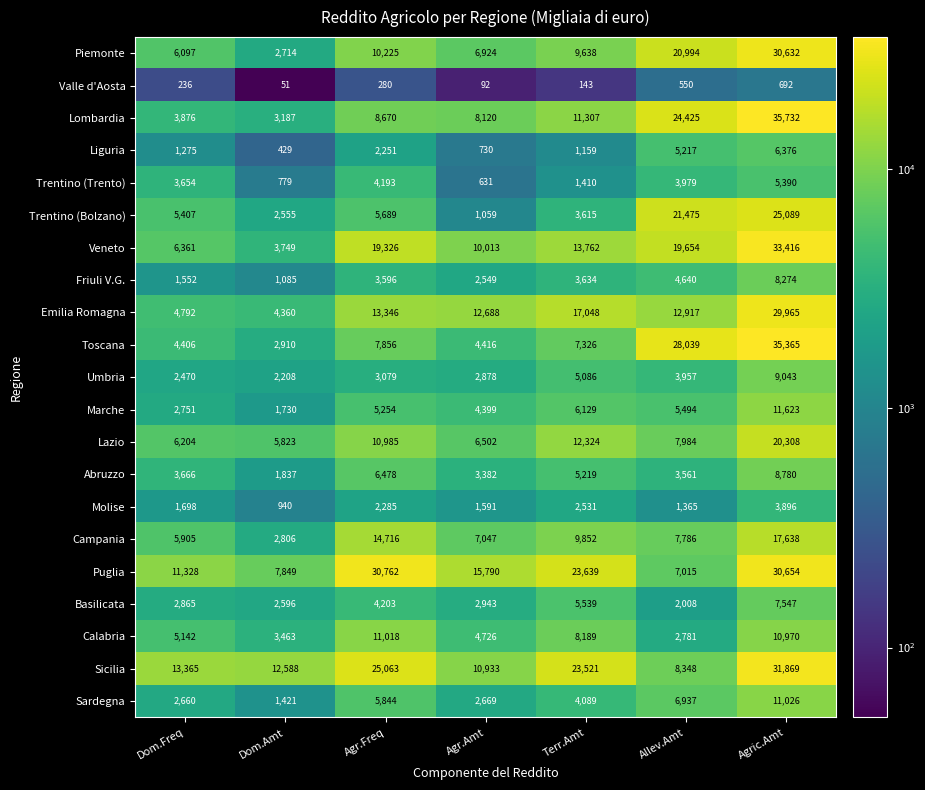

Is the value of Sardegna at Dom.Amt greater than the value of Calabria at Dom.Amt?

No